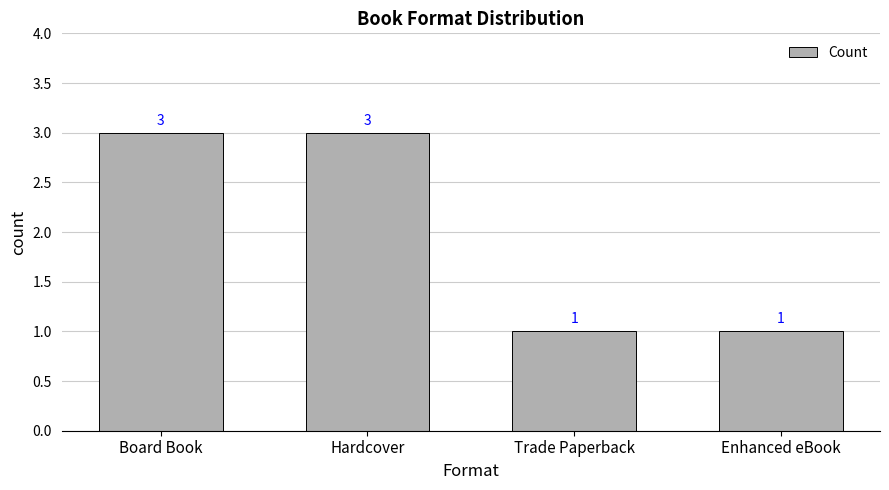

Approximately how many times larger is the value at Trade Paperback compared to Board Book?

0.3